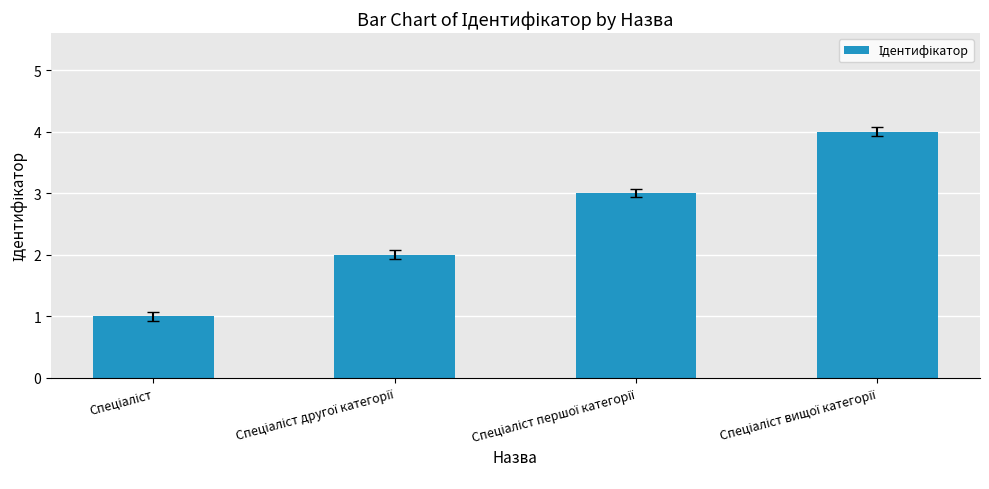

What is the difference between the maximum and minimum values?

3